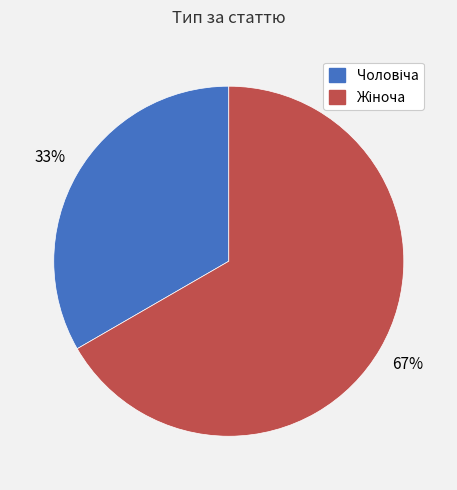

To the nearest percent, what is the average slice percentage?

50%